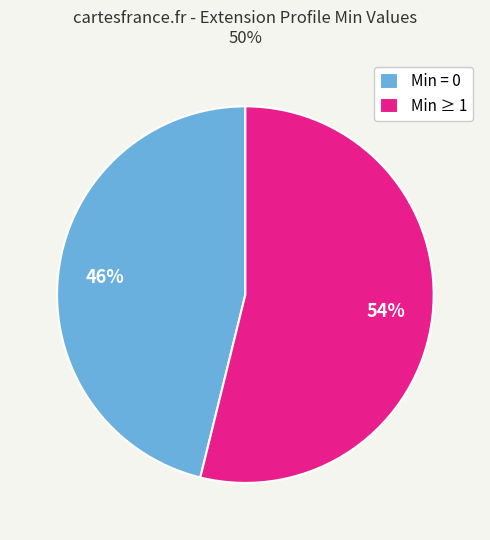

To the nearest percent, what is the average slice percentage?

50%